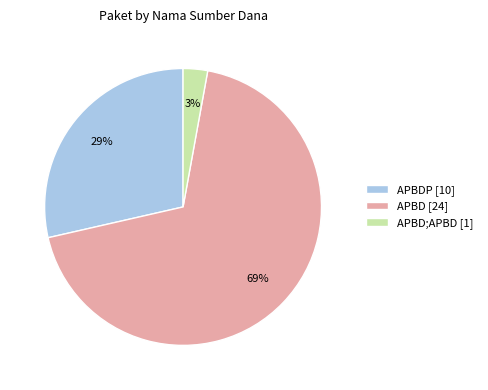

How many slices are in this pie chart?

3